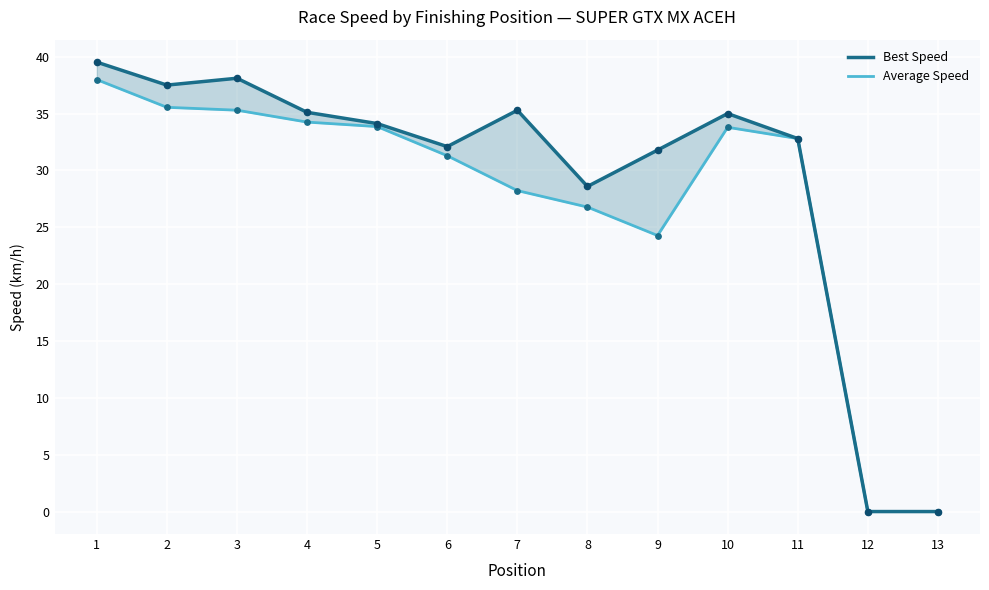

At how many categories does at least one series exceed 13?

11